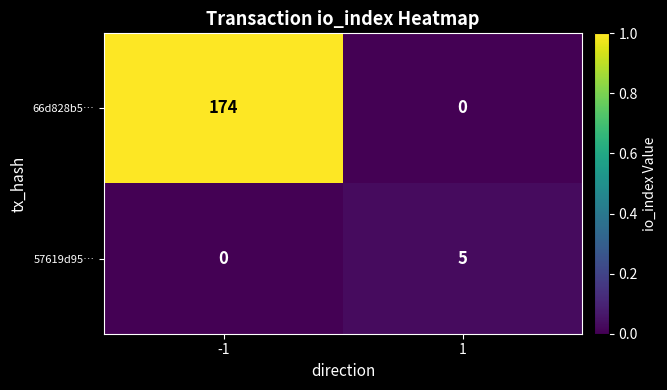

Is it true that 57619d95… equals 5 at 1?

True